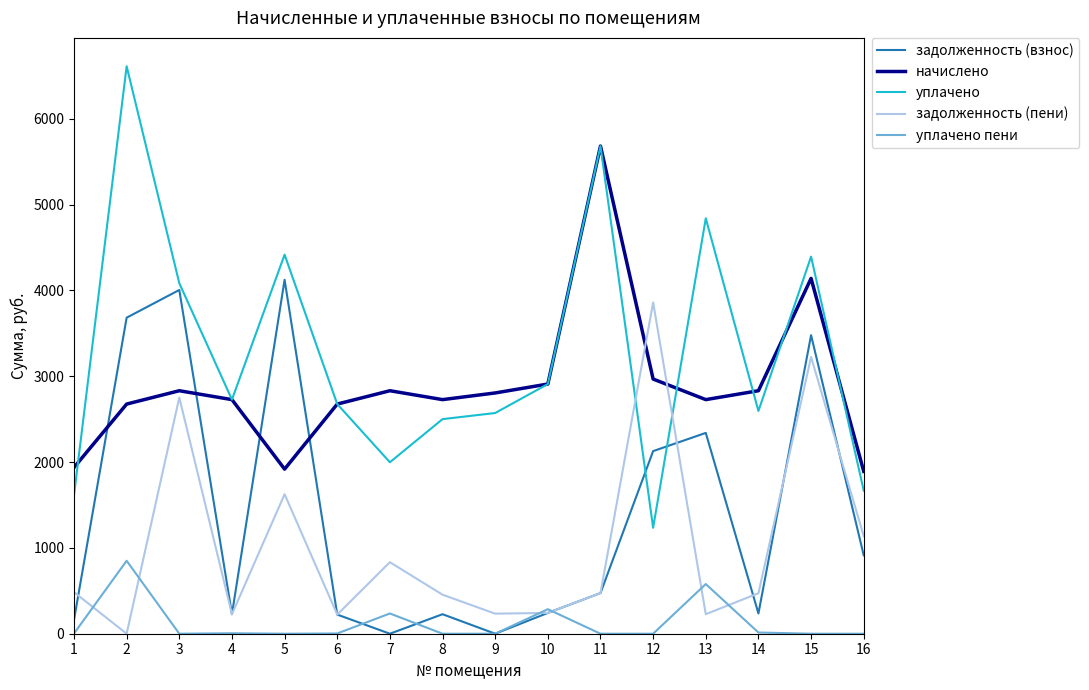

The value of задолженность (взнос) at 5 is 4124.7. True or false?

True